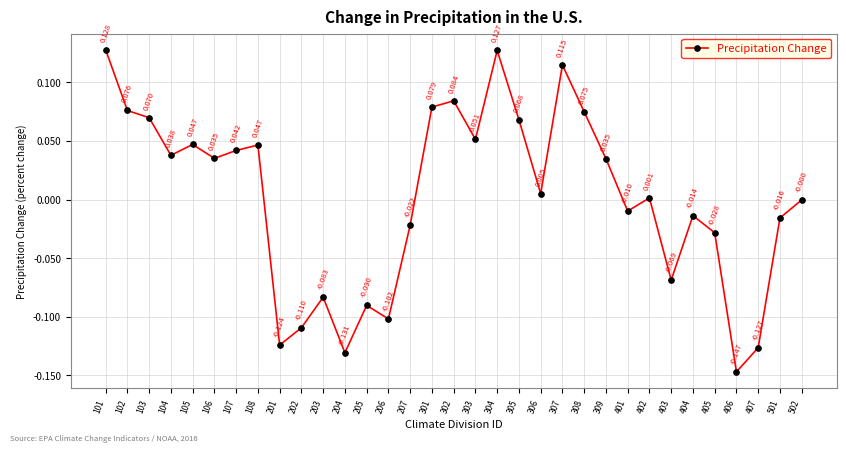

What is the difference between the maximum and minimum values?

0.3